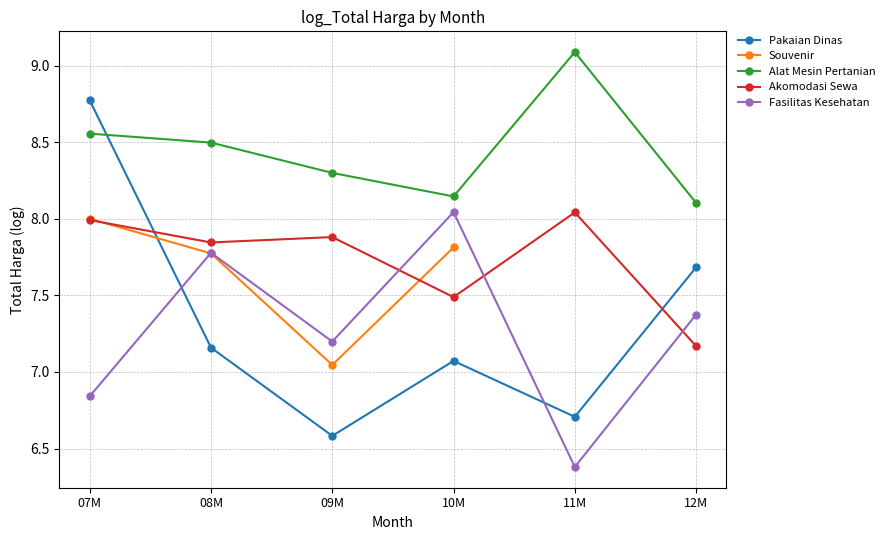

How many values in Souvenir are above zero?

4